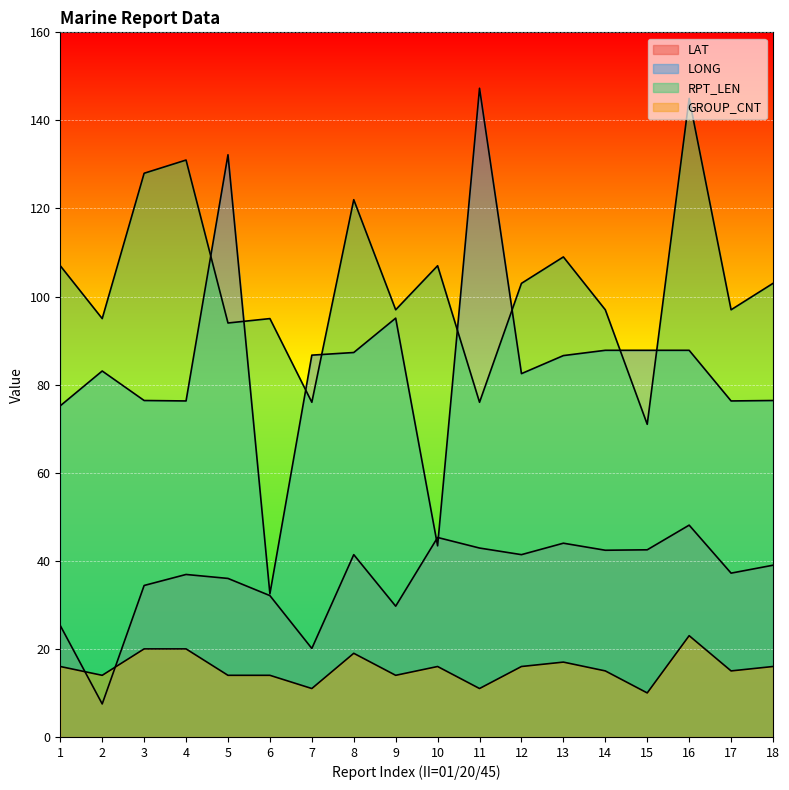

Which category has the lowest value in the GROUP_CNT series?

15